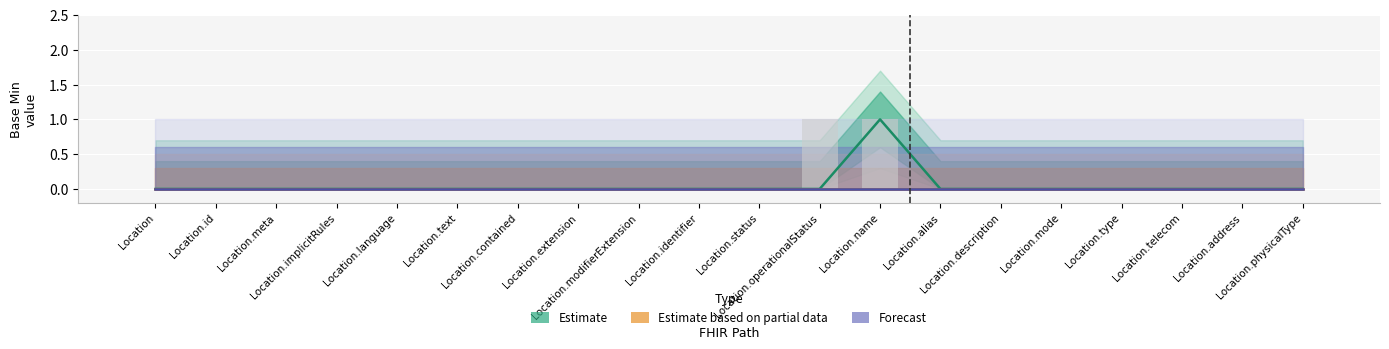

List the labels in order of Forecast value, smallest first.

Location, Location.id, Location.meta, Location.implicitRules, Location.language, Location.text, Location.contained, Location.extension, Location.modifierExtension, Location.identifier, Location.status, Location.operationalStatus, Location.name, Location.alias, Location.description, Location.mode, Location.type, Location.telecom, Location.address, Location.physicalType